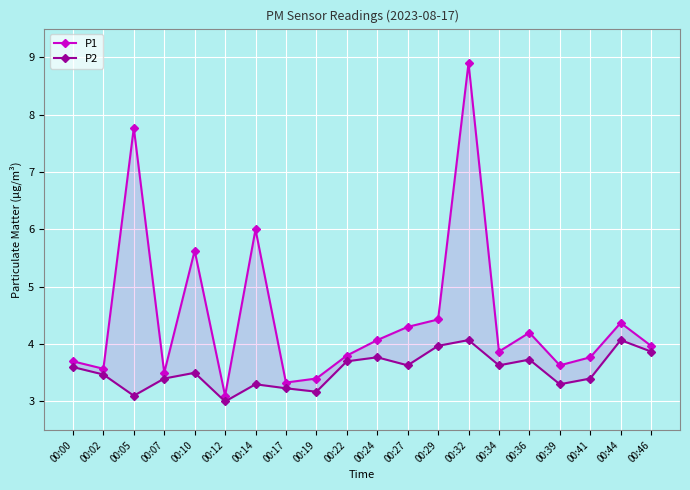

What are all the series names shown in the legend?

P1, P2